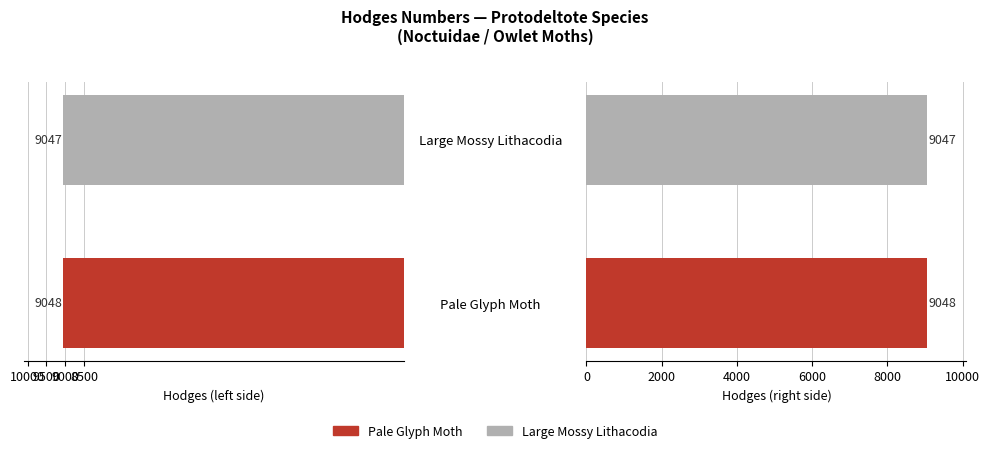

What is the greatest value displayed?

9048